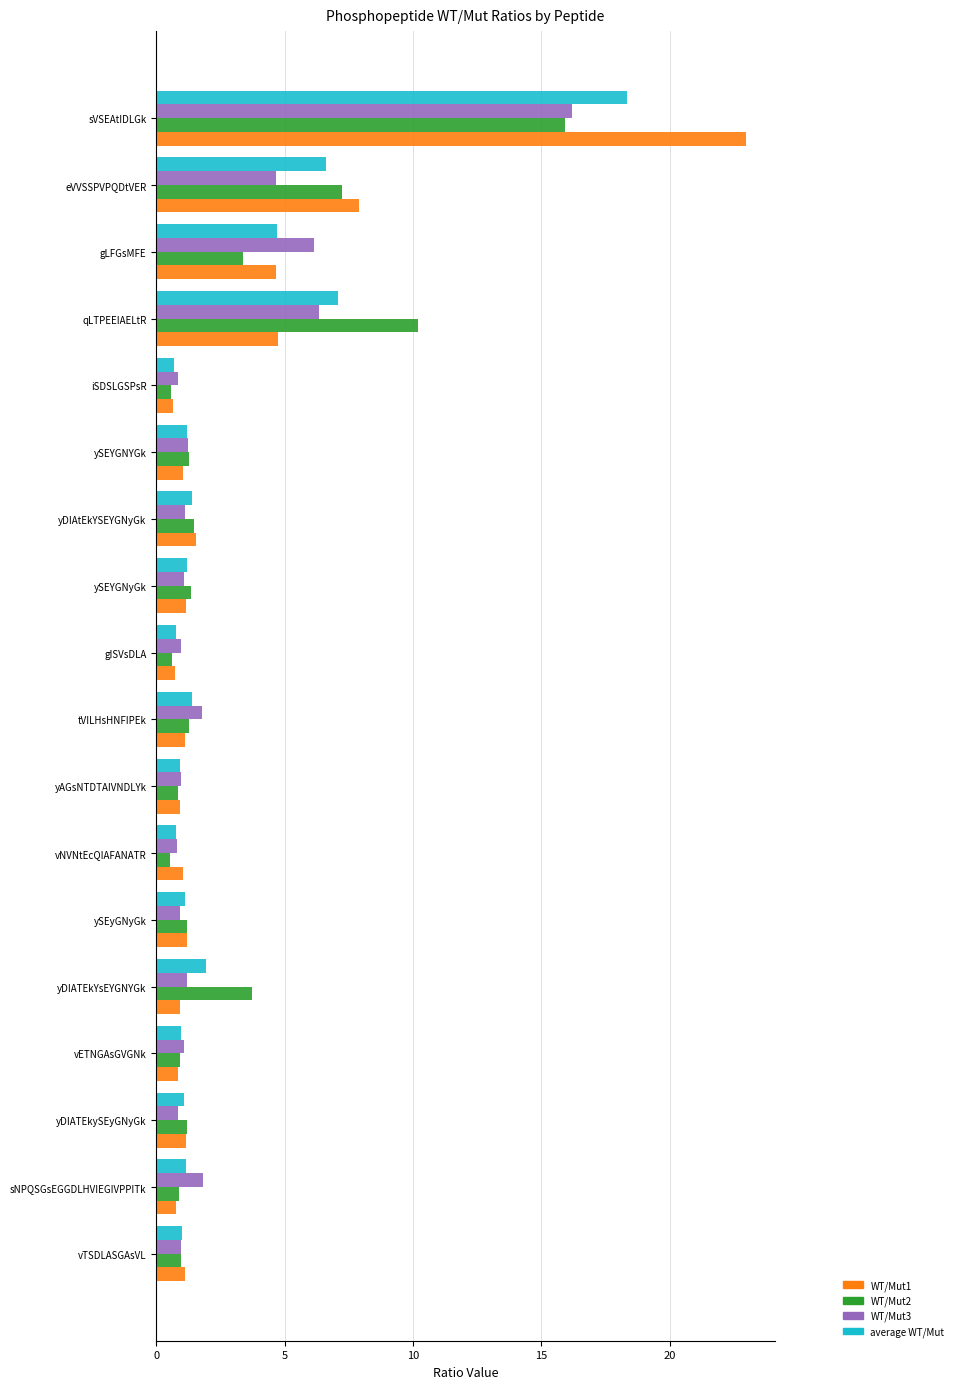

Which category has the highest value across all series?

sVSEAtIDLGk